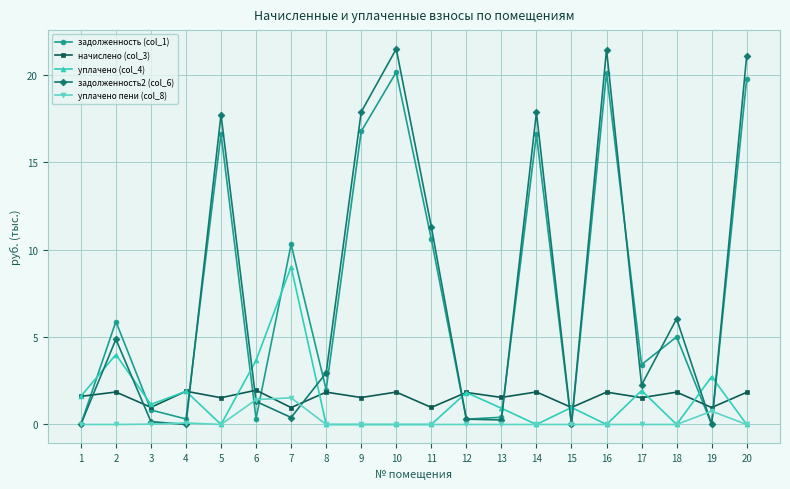

Is the value of уплачено пени (col_8) at 11 greater than the value of начислено (col_3) at 8?

No